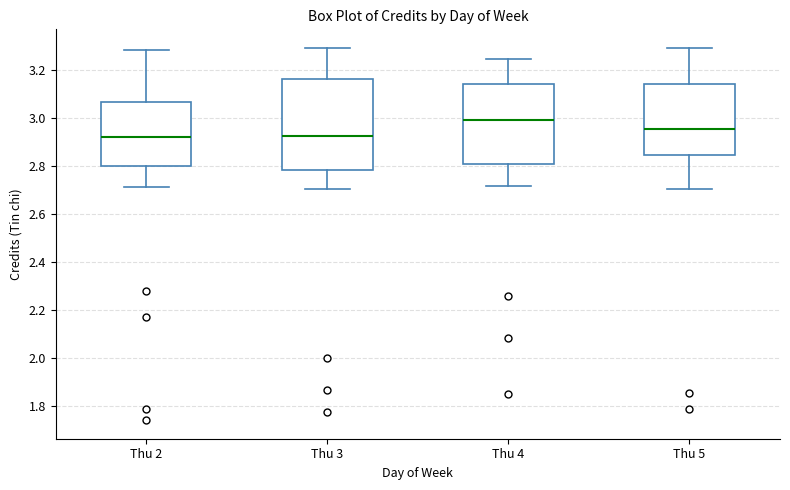

Which box's median line is the highest?

Thu 4